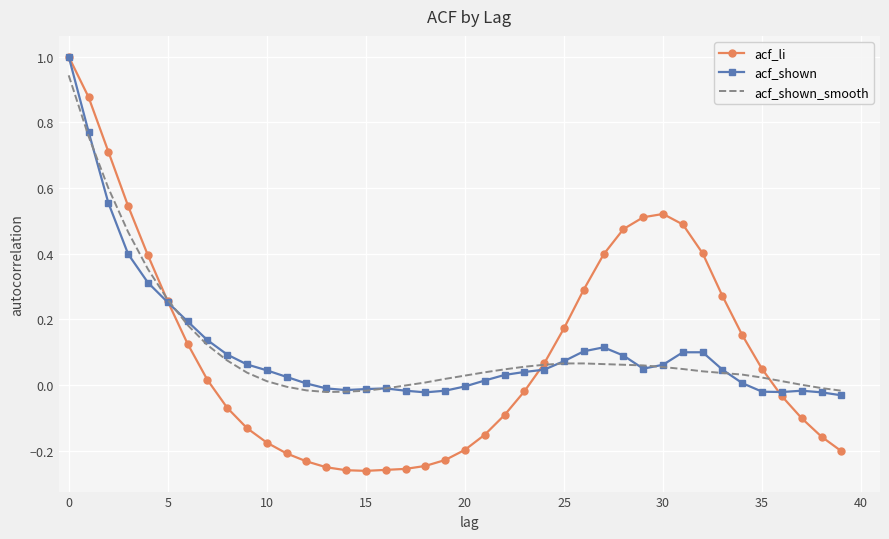

Which series has the widest spread of values?

acf_li